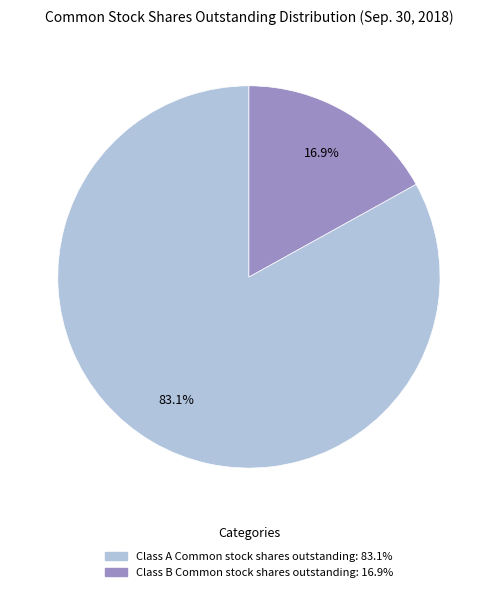

To the nearest percent, what is the combined percentage of Class A Common stock shares outstanding and Class B Common stock shares outstanding?

100%